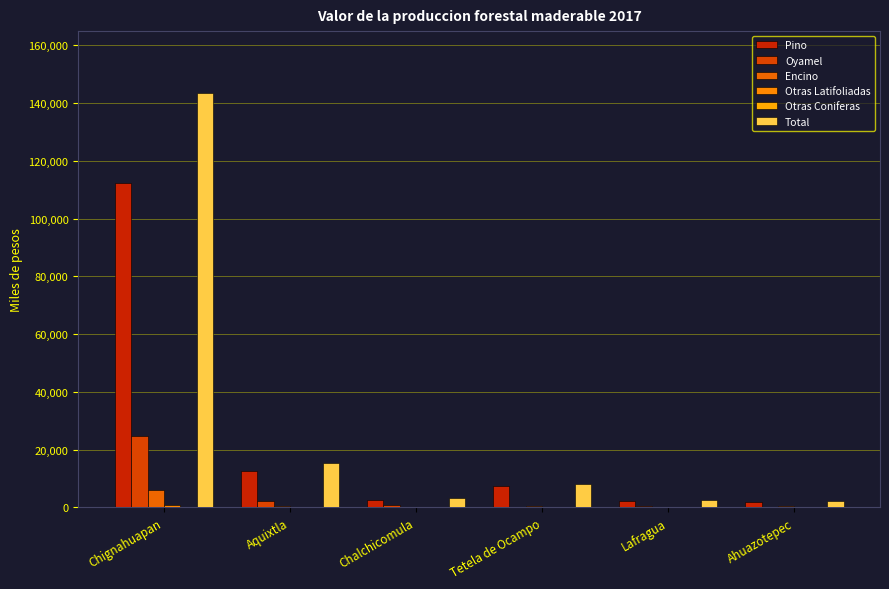

At which category is the sum across all series the highest?

Chignahuapan